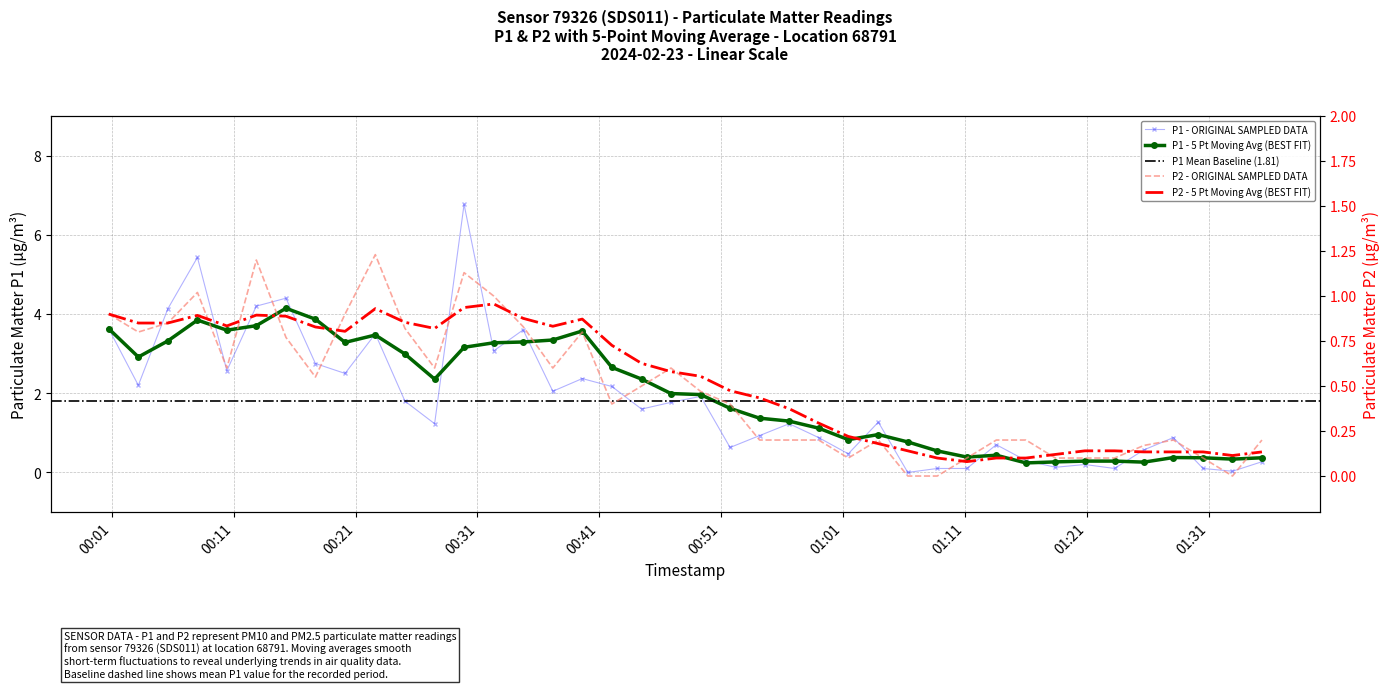

In P2, how many points are lower than both neighbors (excluding endpoints)?

8